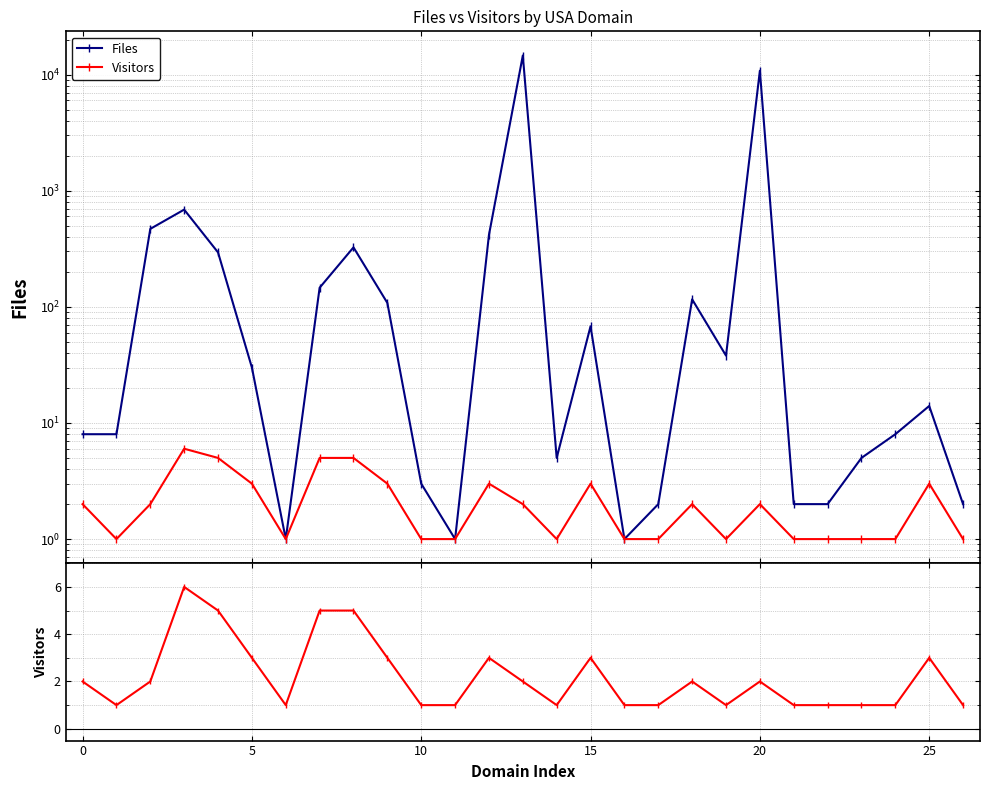

The Files series shows 216 at 5. True or false?

False